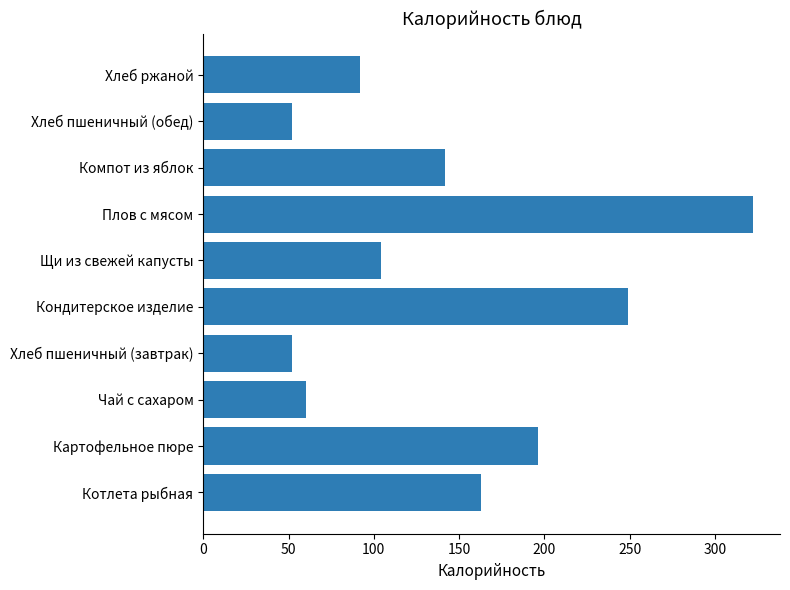

The chart shows a value of 70 at Картофельное пюре. True or false?

False